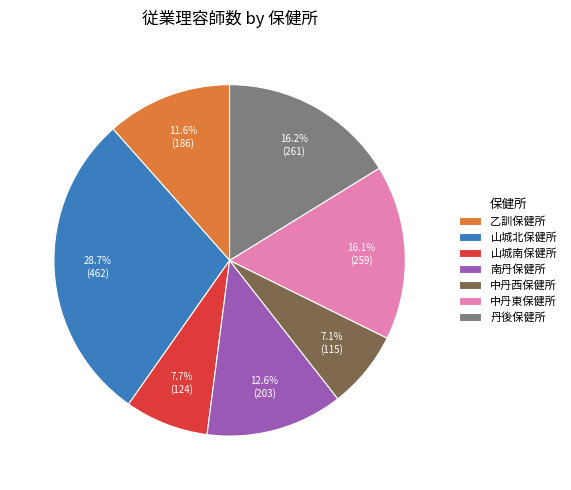

Which has a higher value, 中丹東保健所 or 山城南保健所?

中丹東保健所